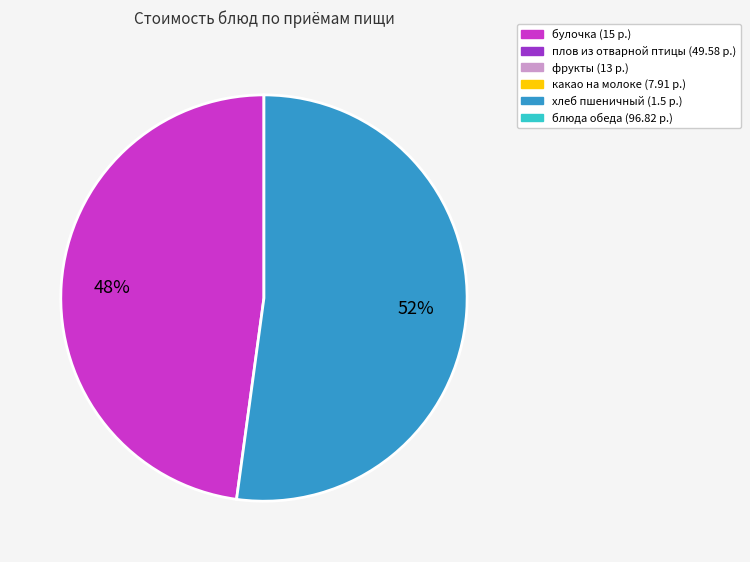

Does any single category account for the majority?

Yes